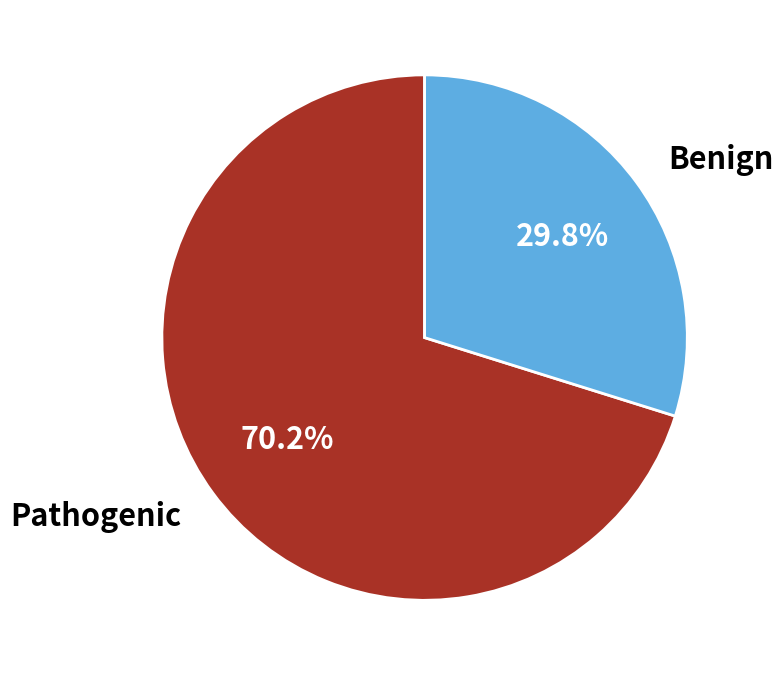

Is there any slice that represents more than half of the pie?

Yes